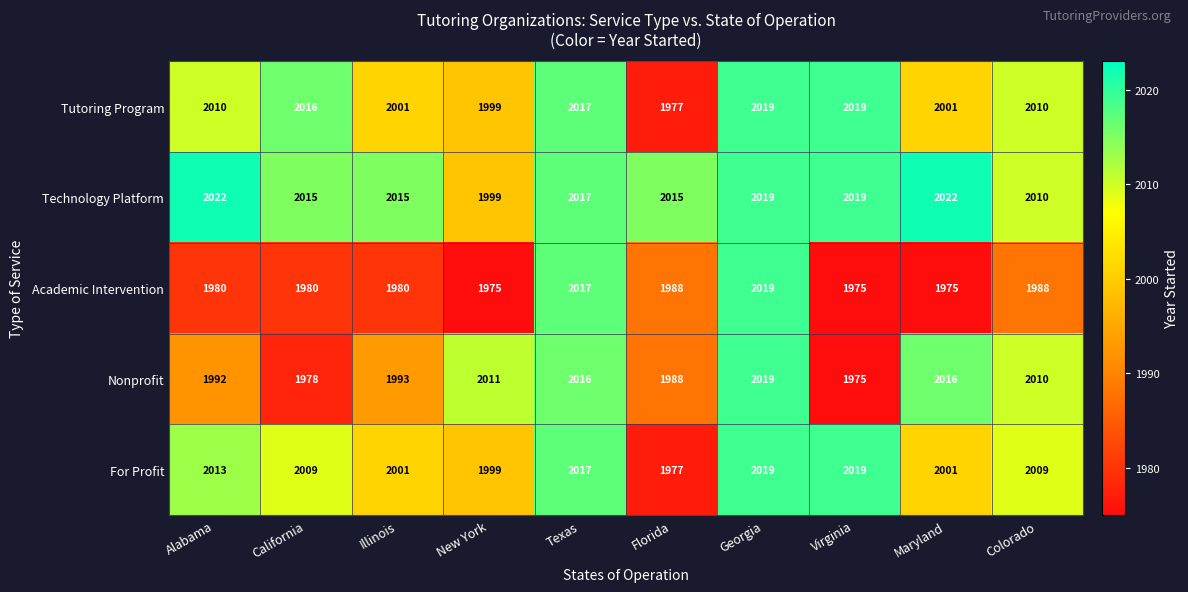

Which series has the largest range (max minus min)?

Academic Intervention